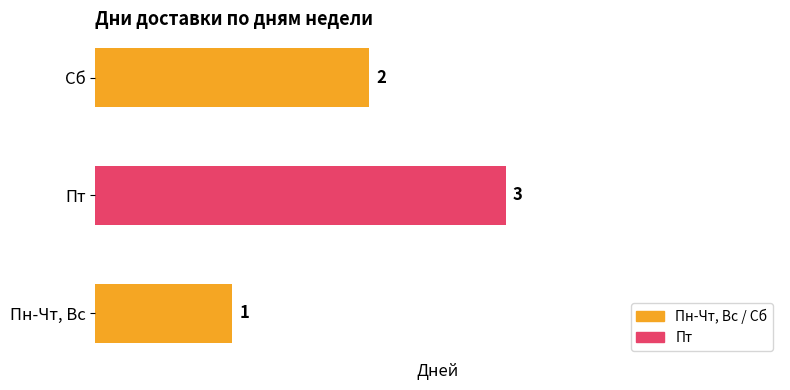

True or false: the data shows 3 at Сб.

False